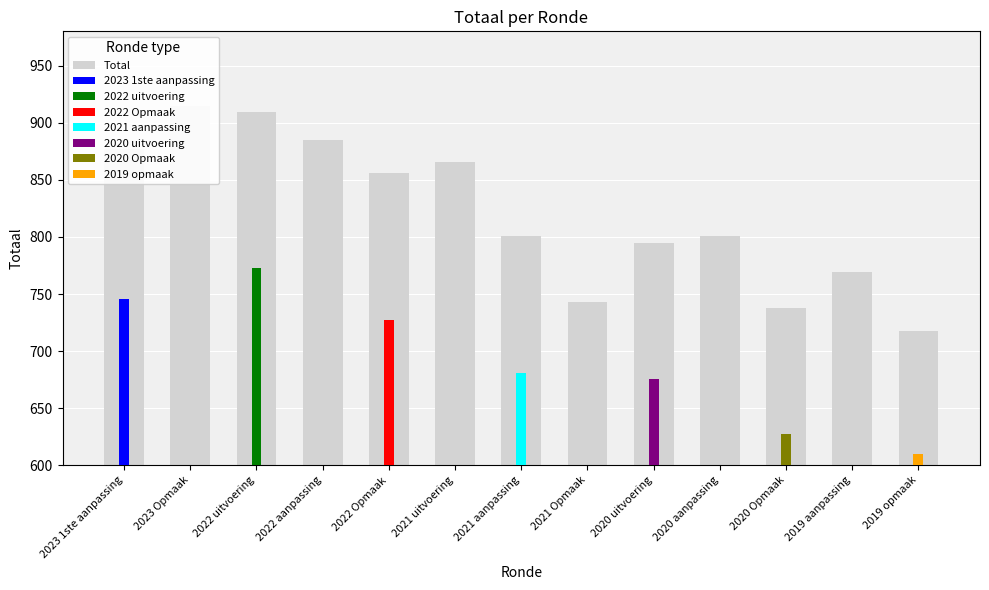

Between 2020 uitvoering and 2022 uitvoering, which is larger?

2022 uitvoering